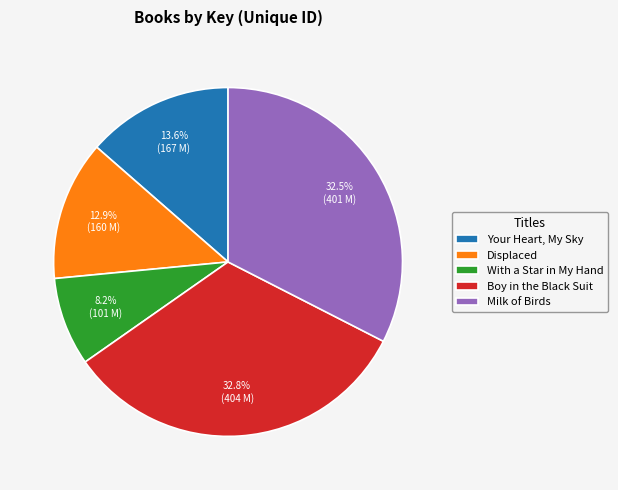

To the nearest percent, what is the combined percentage of With a Star in My Hand and Your Heart, My Sky?

22%